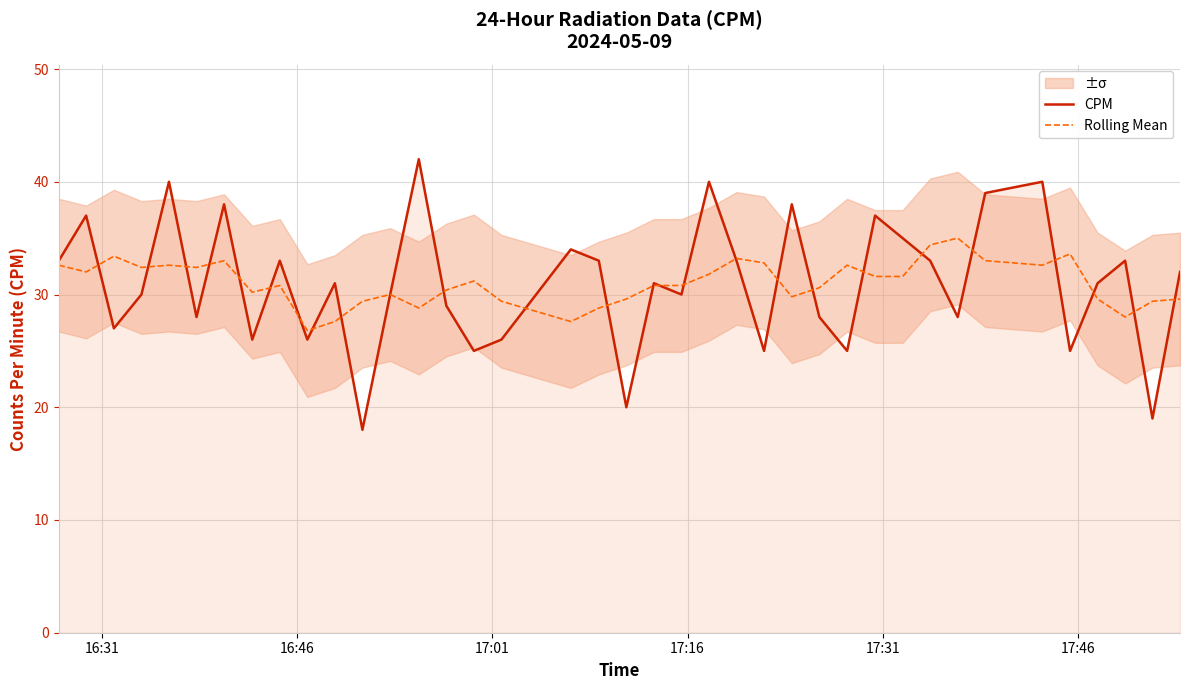

What is the minimum value for CPM?

18.0